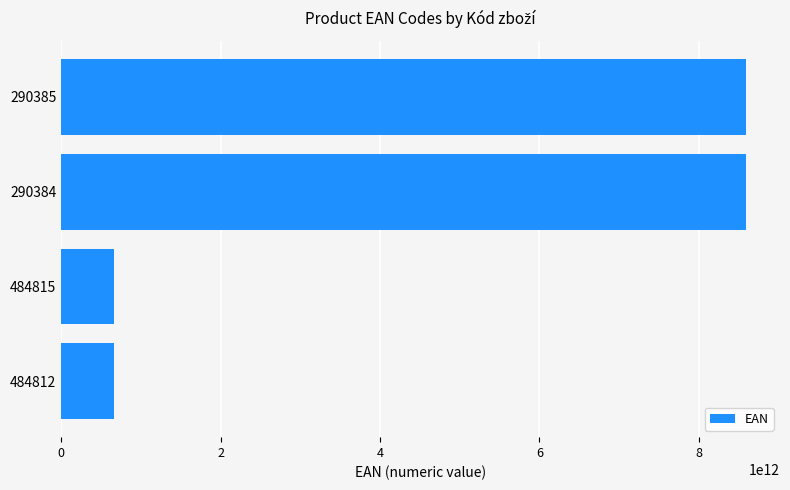

Is it true that the value at 484815 is 241918025743?

False